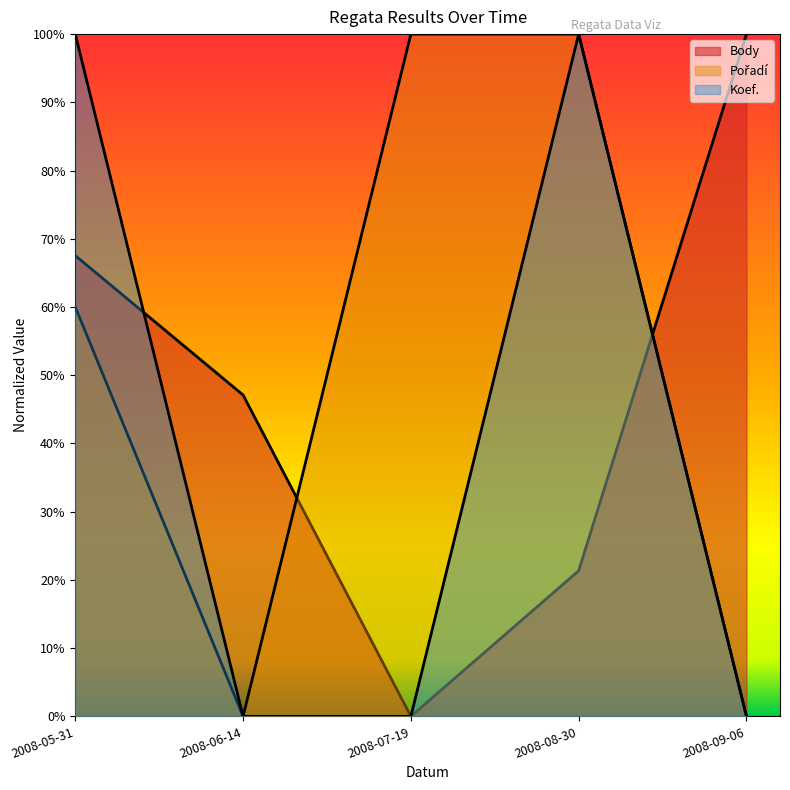

Rank the series by their maximum value, from highest to lowest.

Body, Pořadí, Koef.